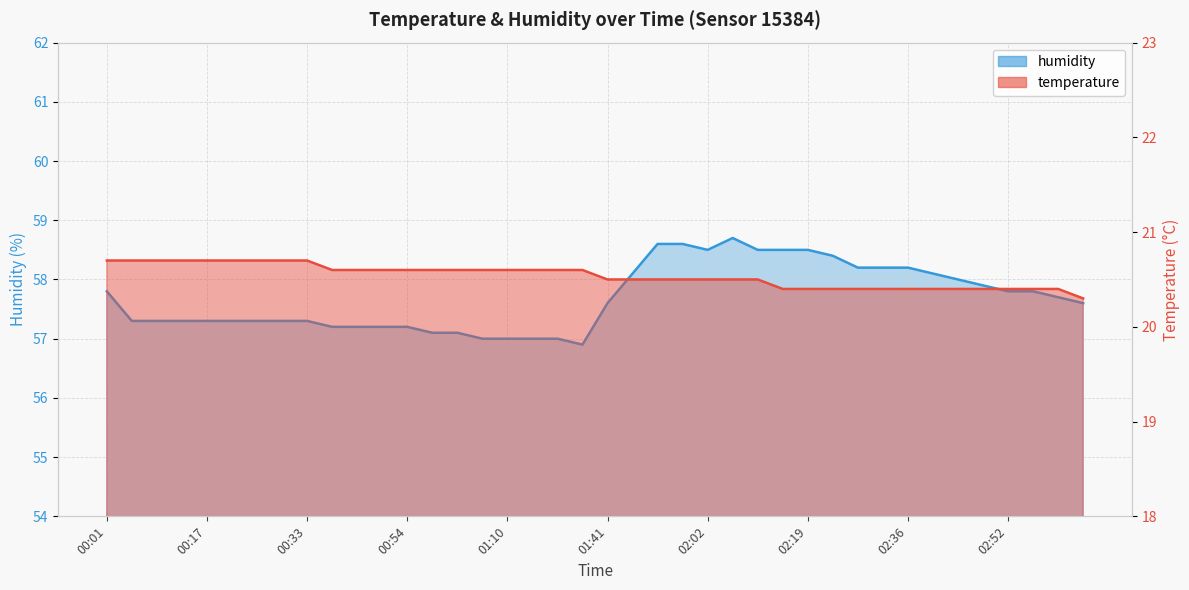

What is the minimum value for humidity?

56.9